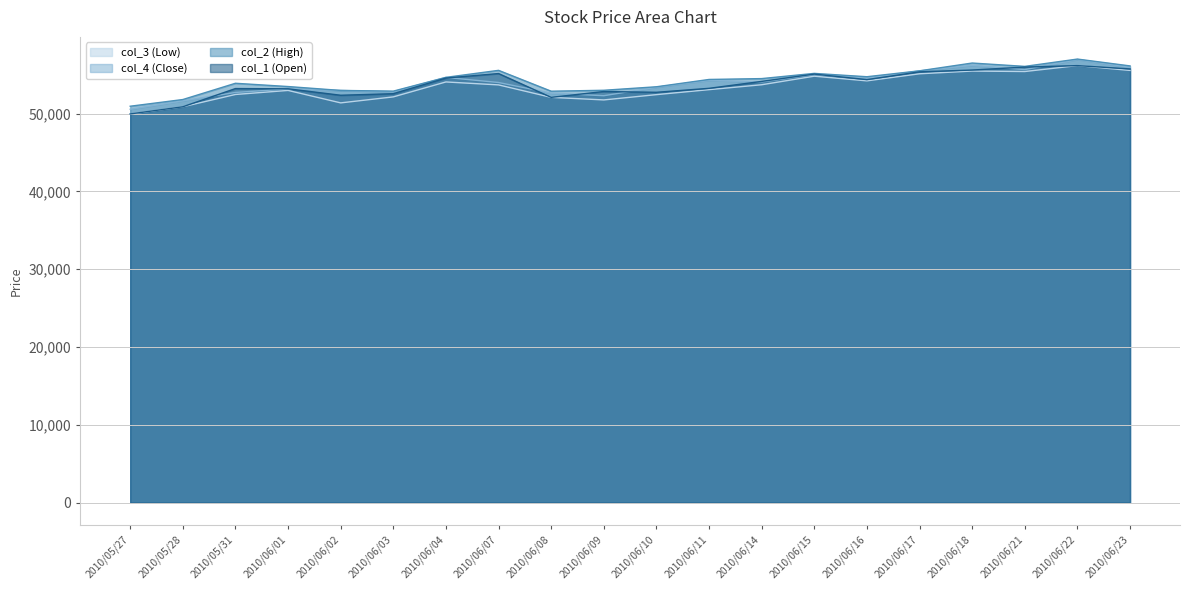

Which series changed the most between 2010/05/31 and 2010/06/07?

col_1 (Open)